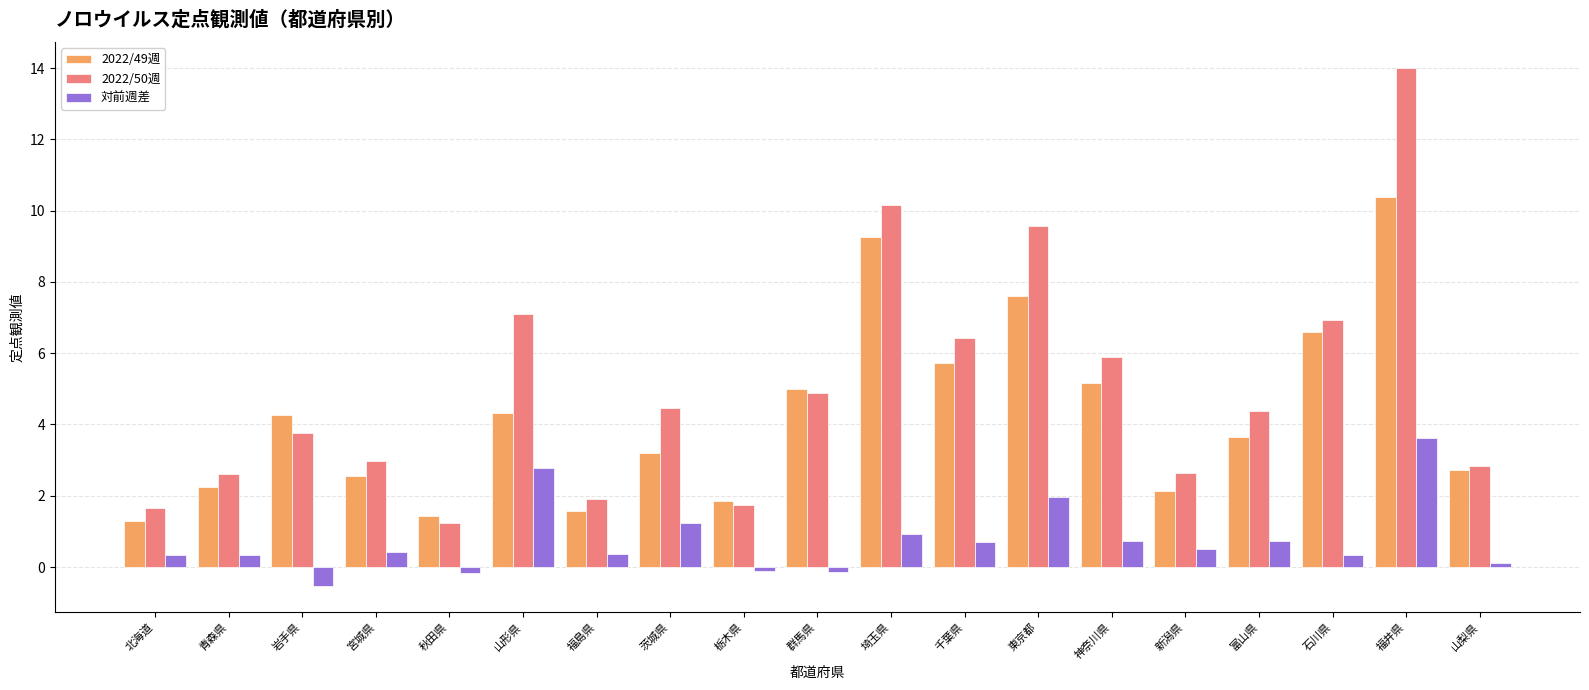

What is the difference between the maximum and minimum values in the 対前週差 series?

4.1